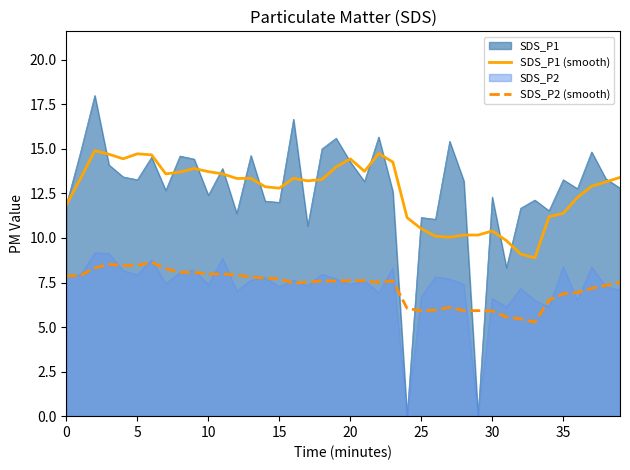

Where is SDS_P1 (smooth) nearest to the value 11?

24